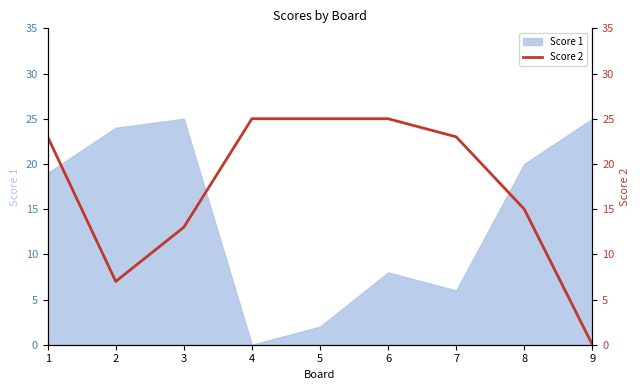

Where is Score 1 nearest to the value 12?

6